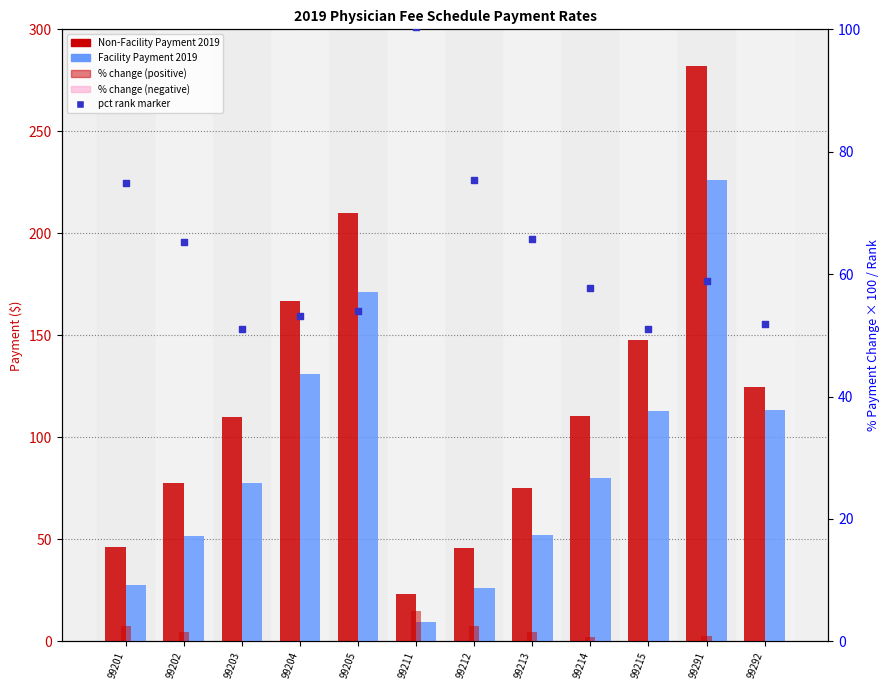

Which series has the largest total across all categories?

Non-Facility Payment 2019